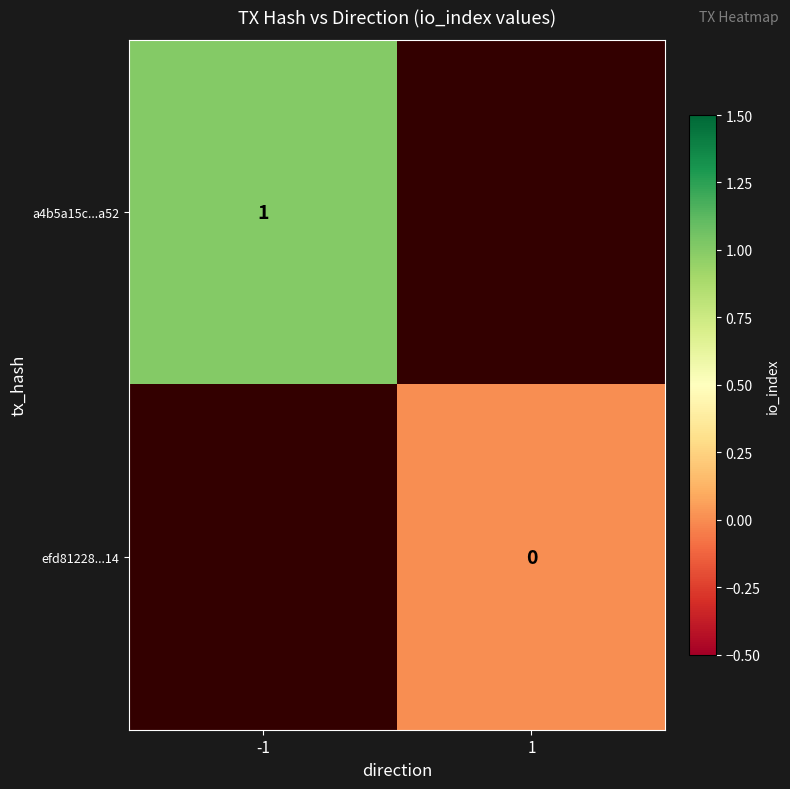

At how many categories does at least one series exceed 0?

1